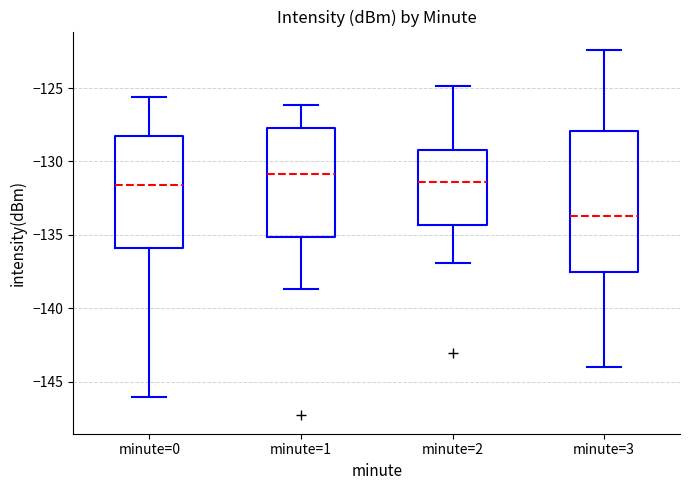

Where is the lower edge of the box for minute=3 on the y-axis? The values are not printed on the chart, so give them approximately, as read against the axis.

-137.5